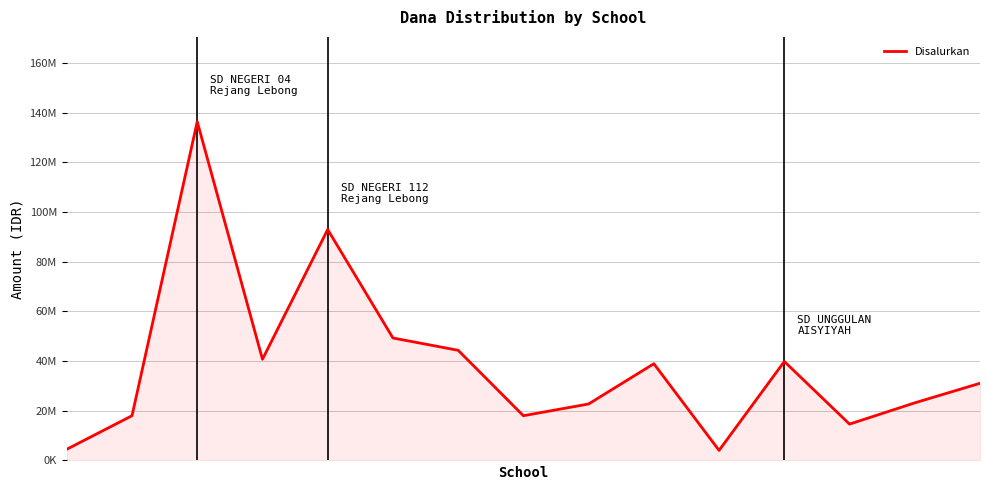

What is the greatest value displayed?

136350000